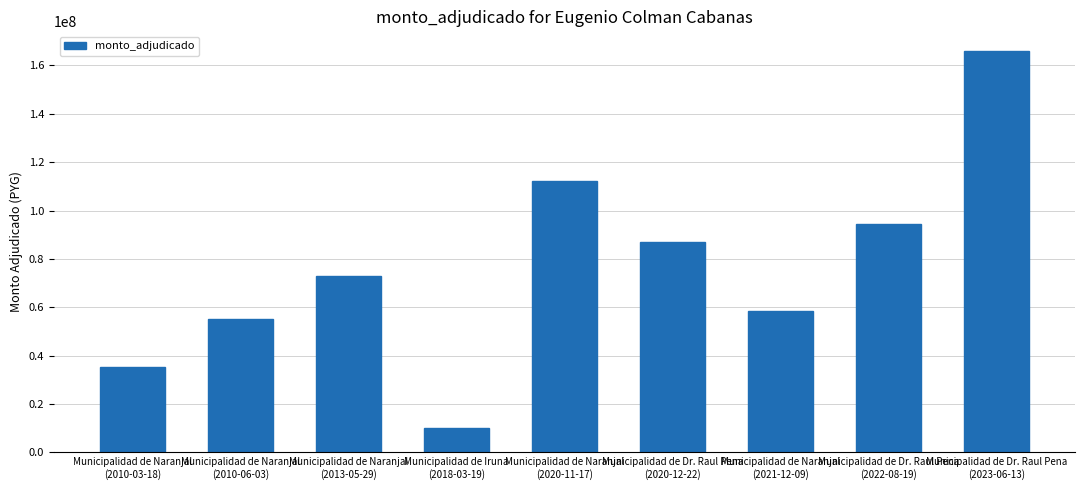

Reading left to right, transcribe all the data shown in this chart.

35175000	55340000	73000000	10055000	112035650	87180604	58271855	94270500	165778500